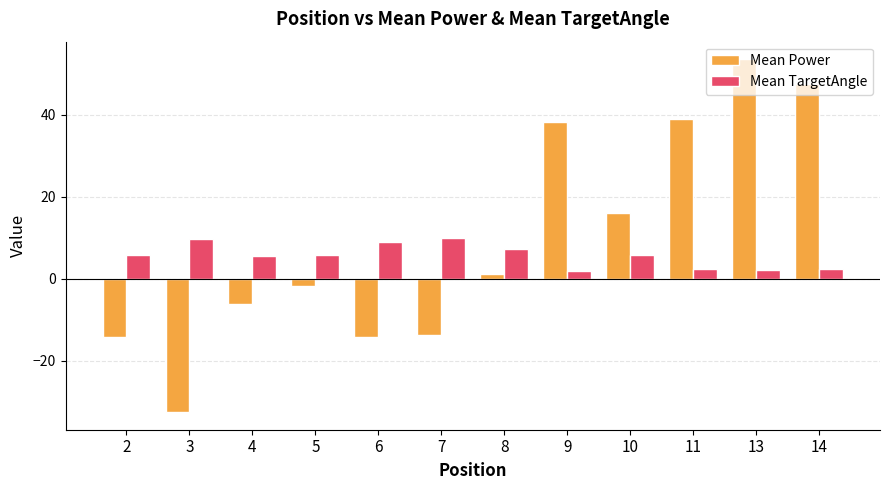

Is the value of Mean TargetAngle at 14 greater than the value of Mean Power at 5?

Yes